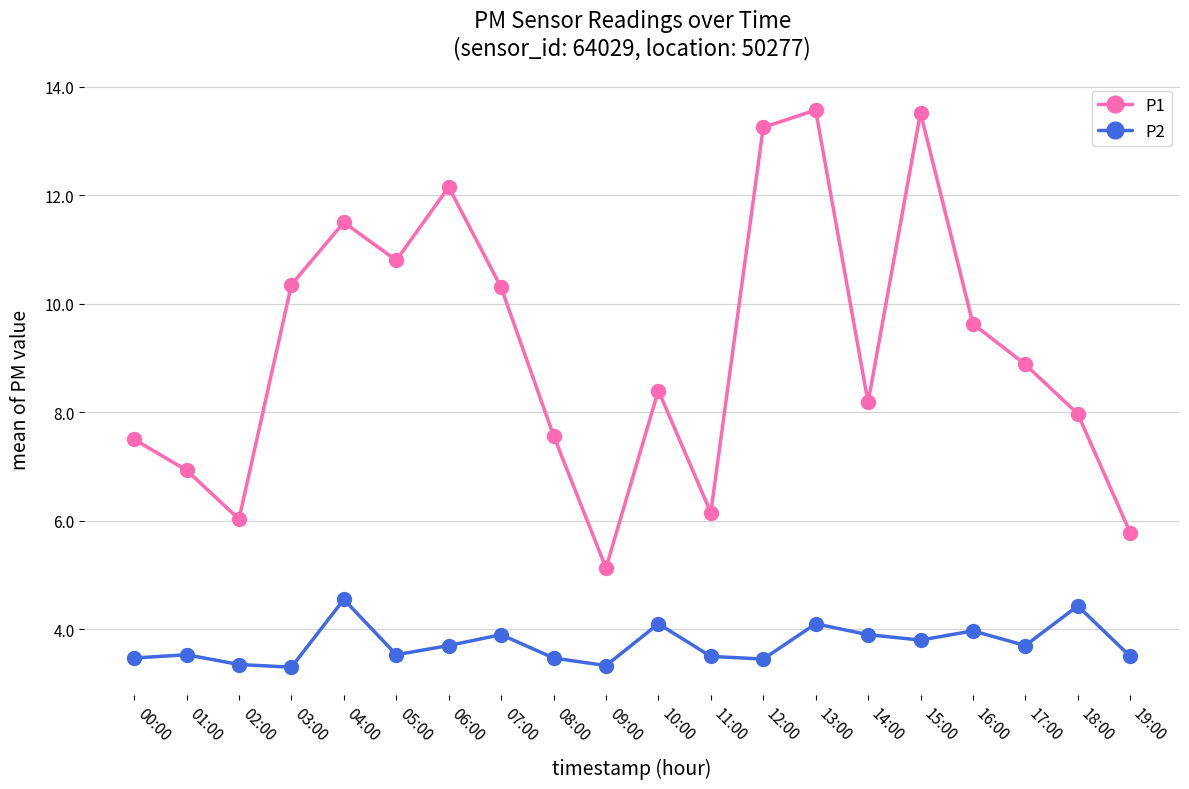

What is the minimum value shown in the chart?

3.3